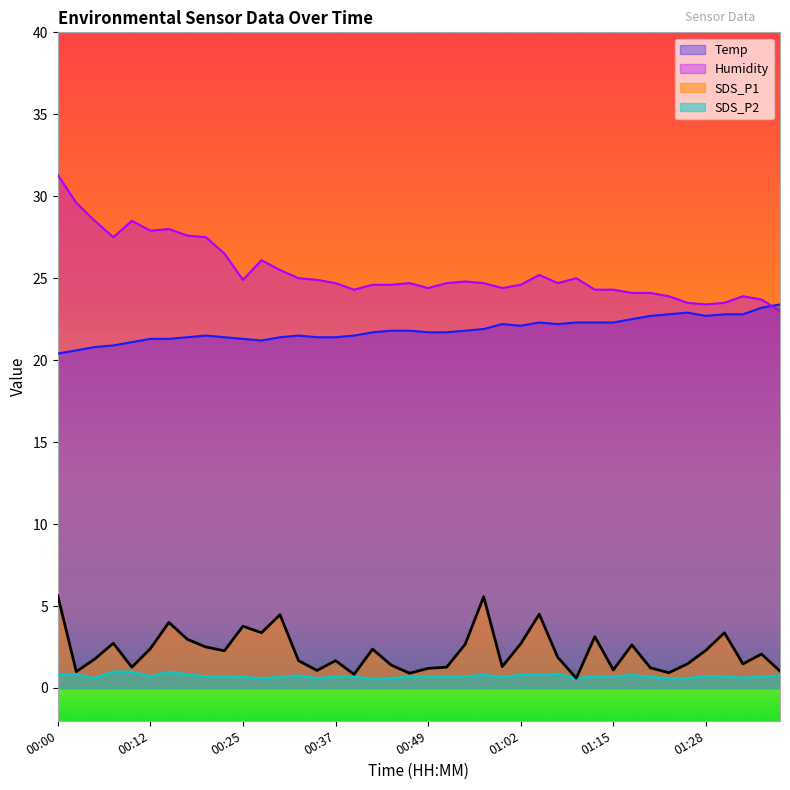

What is the difference between the Temp values at 00:22 and 00:07?

0.5